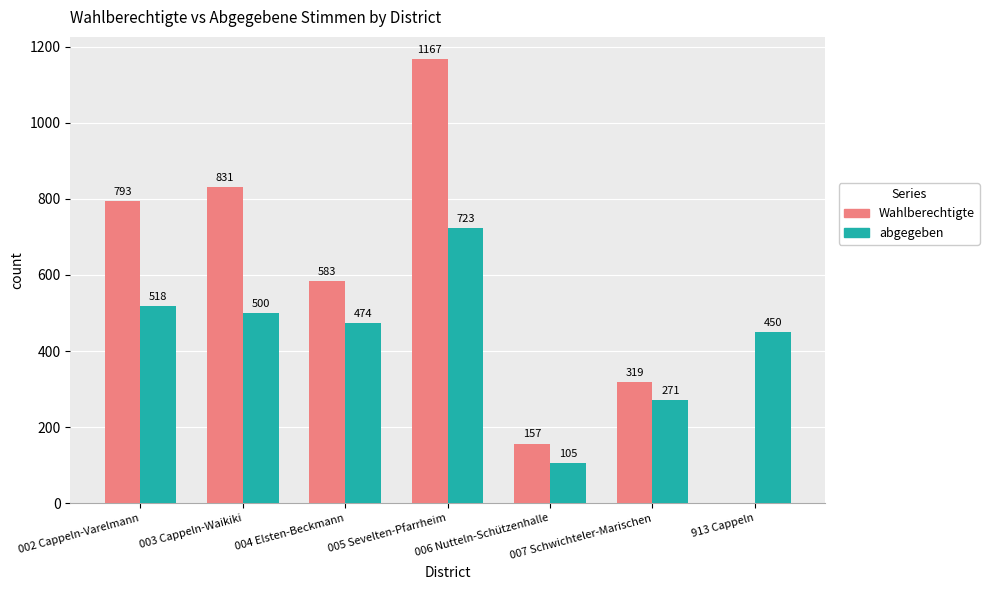

What is the maximum value for Wahlberechtigte?

1167